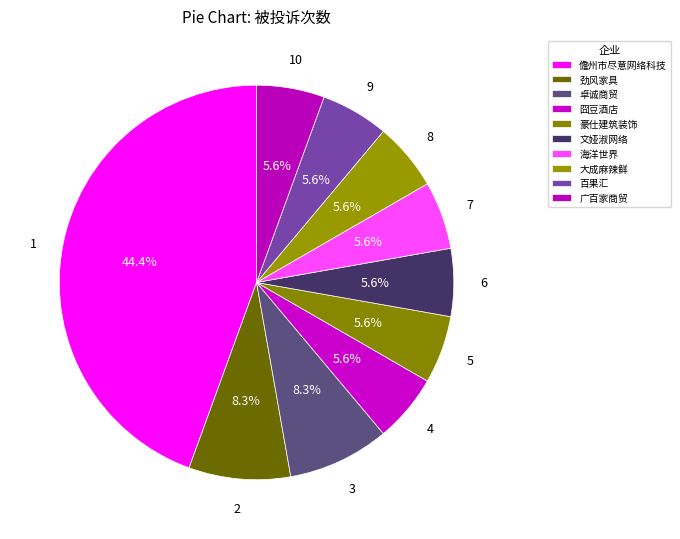

Count the number of slices in the pie.

10